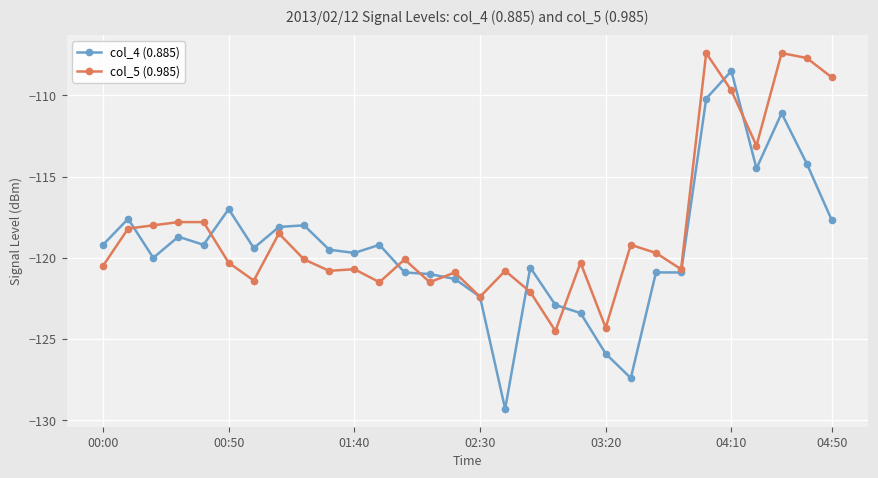

True or false: col_4 (0.885) has more than 1 points higher than both neighbors.

True